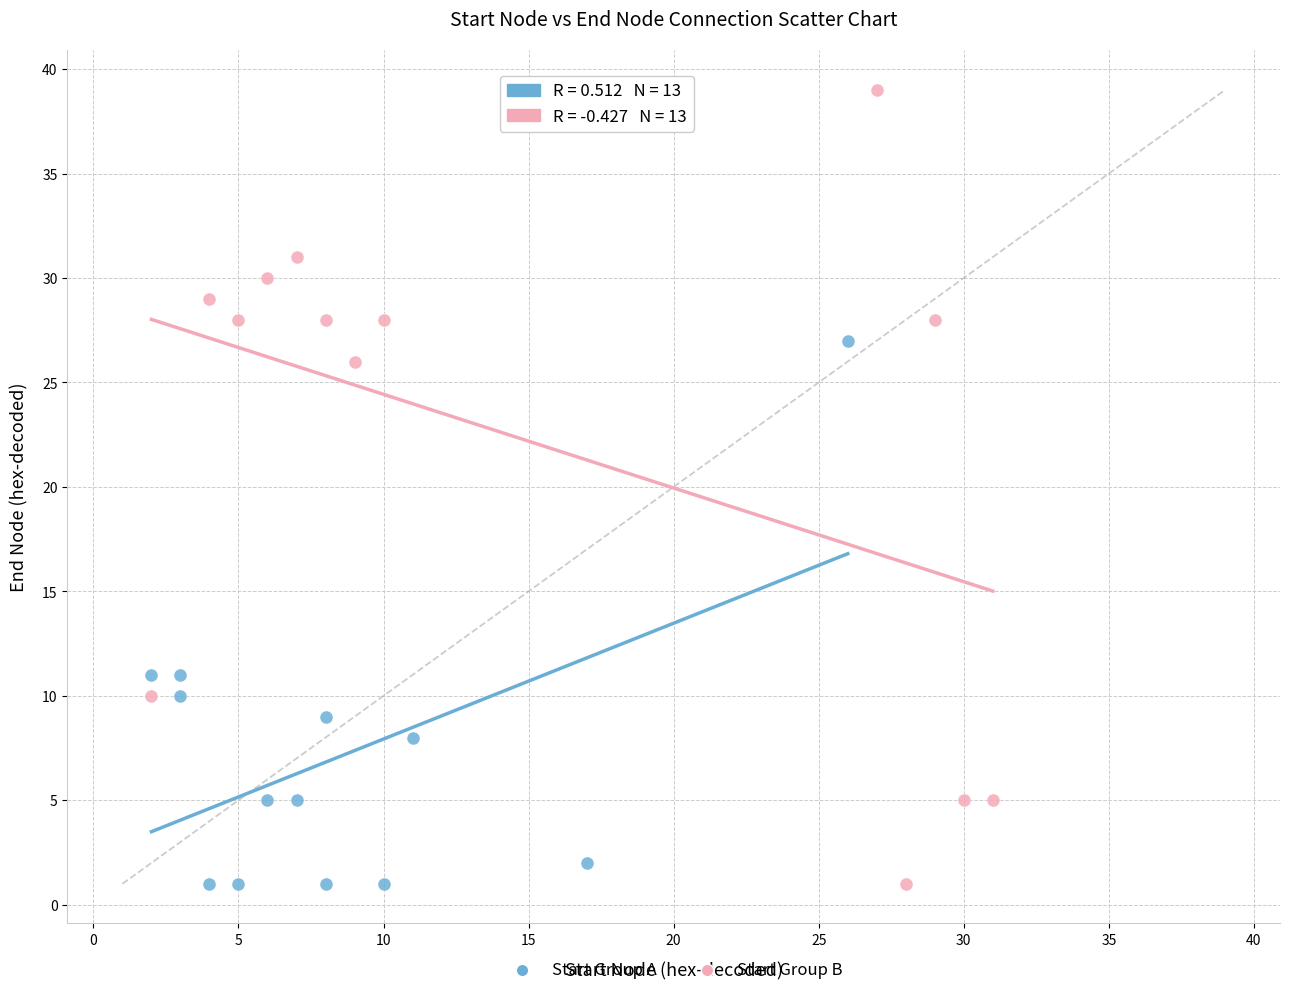

Which series reaches the maximum Y coordinate?

Start Group B